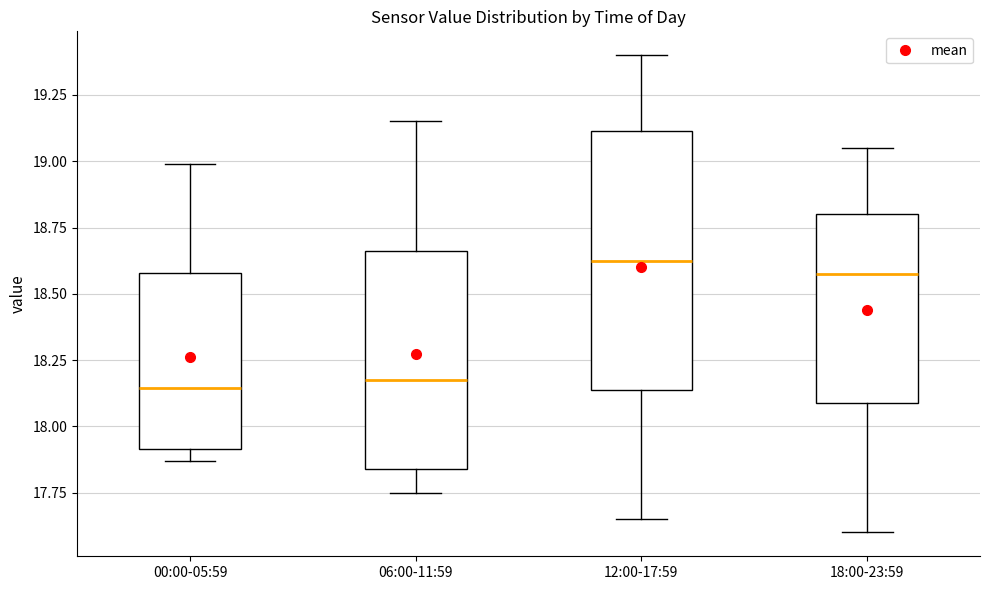

Where is the lower edge of the box for 18:00-23:59 on the y-axis? The values are not printed on the chart, so give them approximately, as read against the axis.

18.10